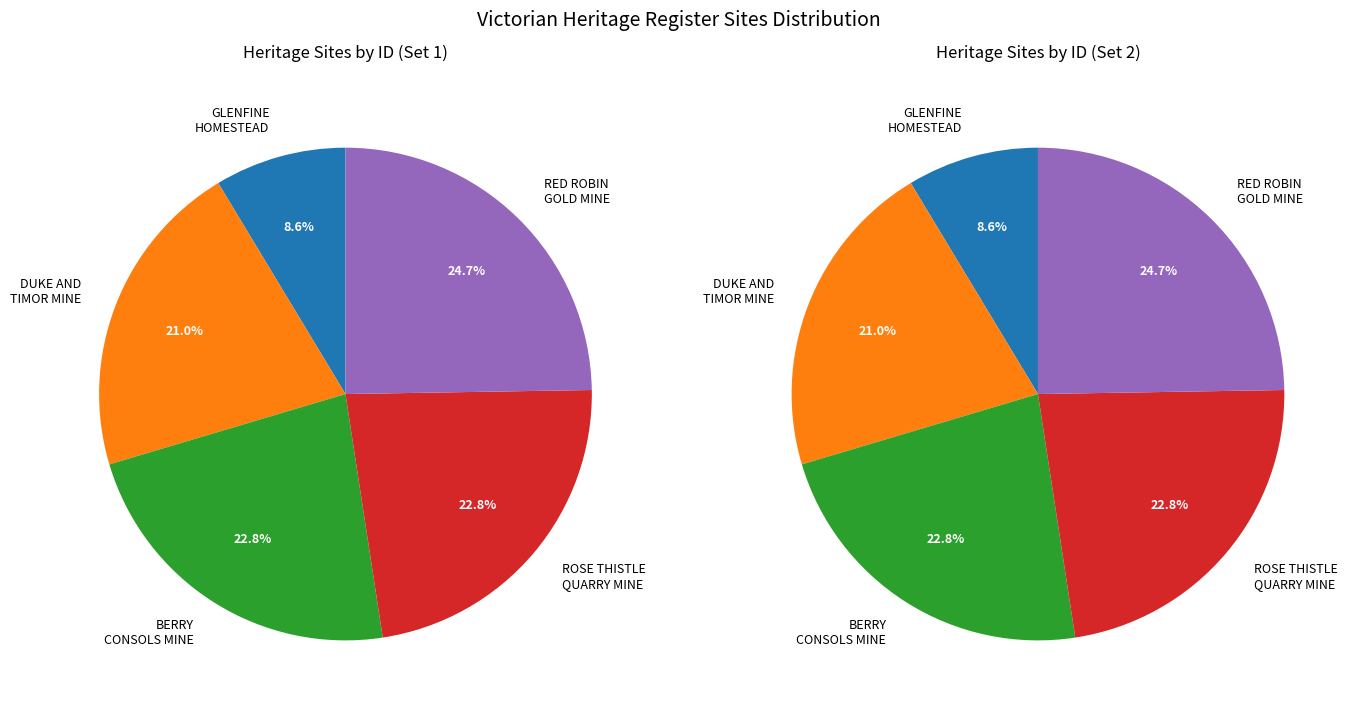

Combined, what portion of the pie is ROSE THISTLE AND SHAMROCK QUARRY GOLD MINE and RED ROBIN GOLD MINE AND BATTERY?

47.6%